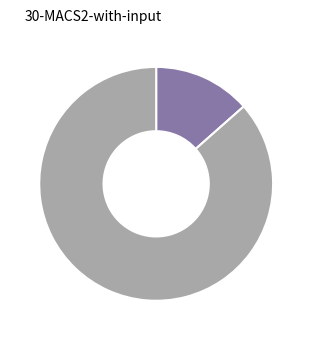

Count the number of slices in the pie.

2